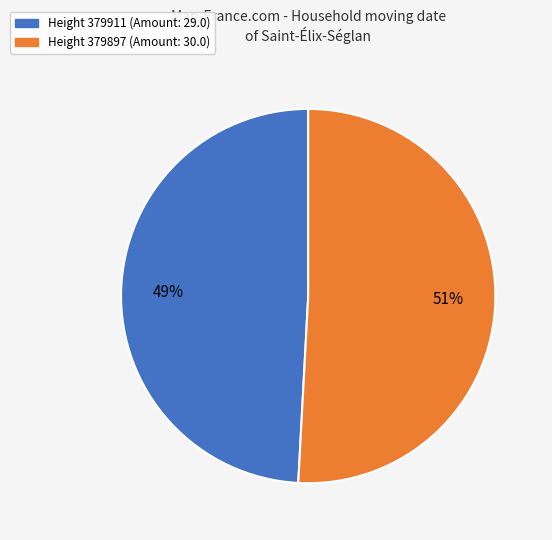

Is there a majority slice in this chart?

Yes